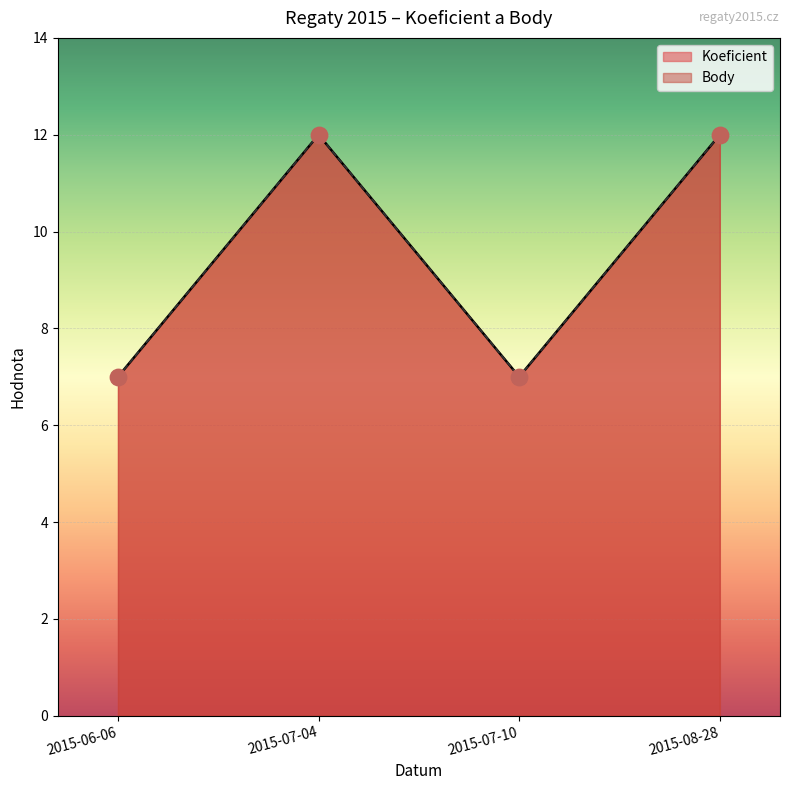

Which series has the largest total across all categories?

Koeficient